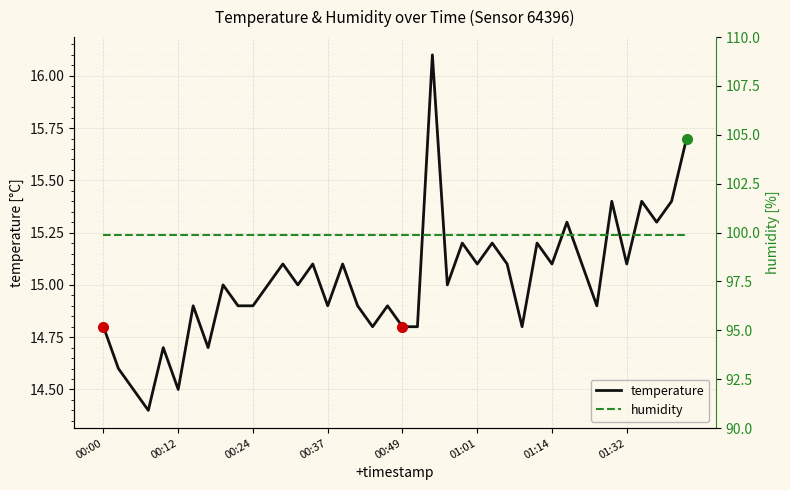

What is the minimum value for humidity?

99.9